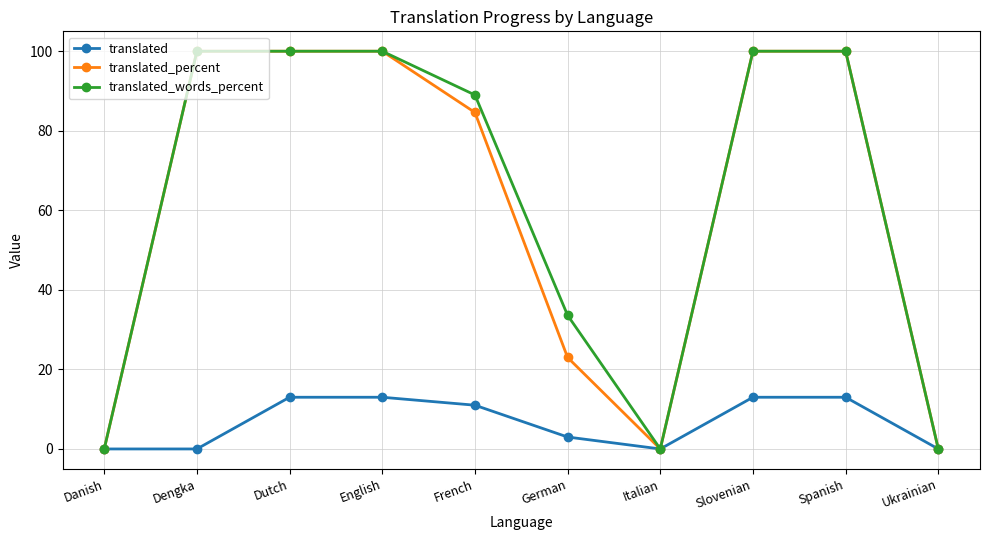

What is the difference between the second highest and minimum values in the translated series?

13.0